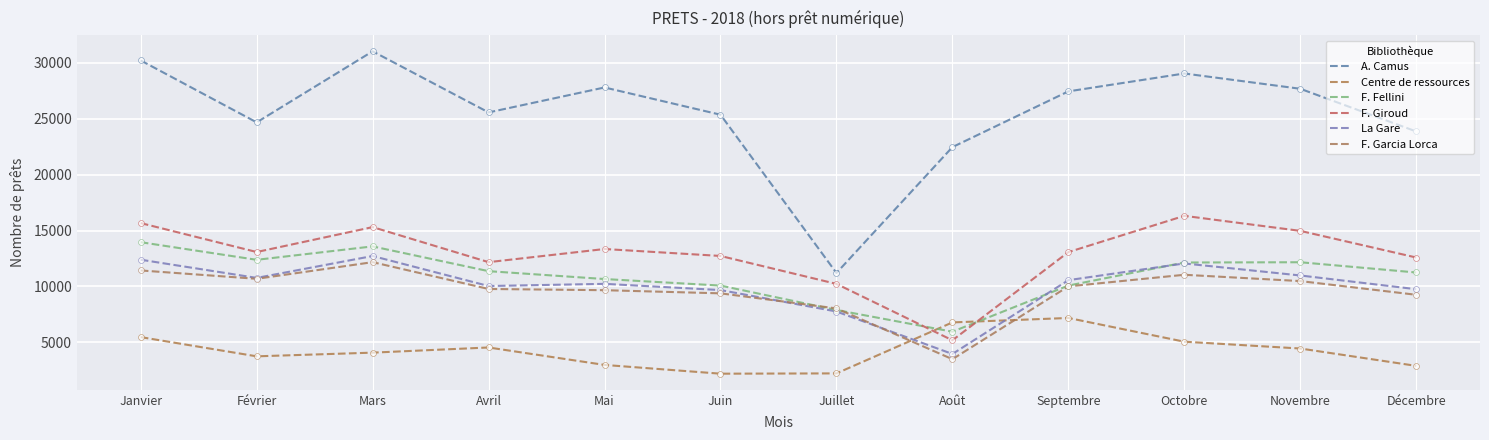

At how many categories does at least one series exceed 5970?

12